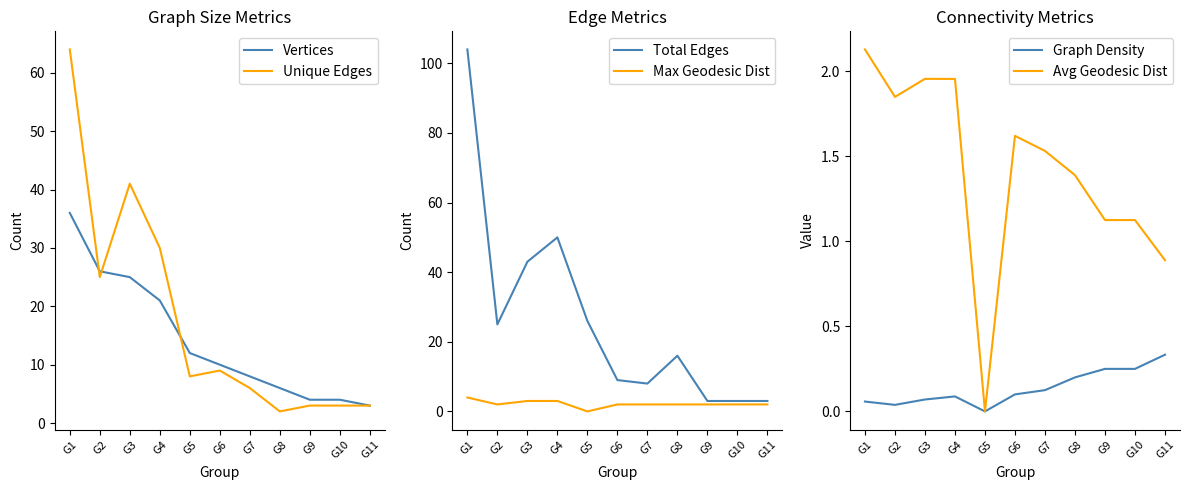

How many data points does each series have?

11